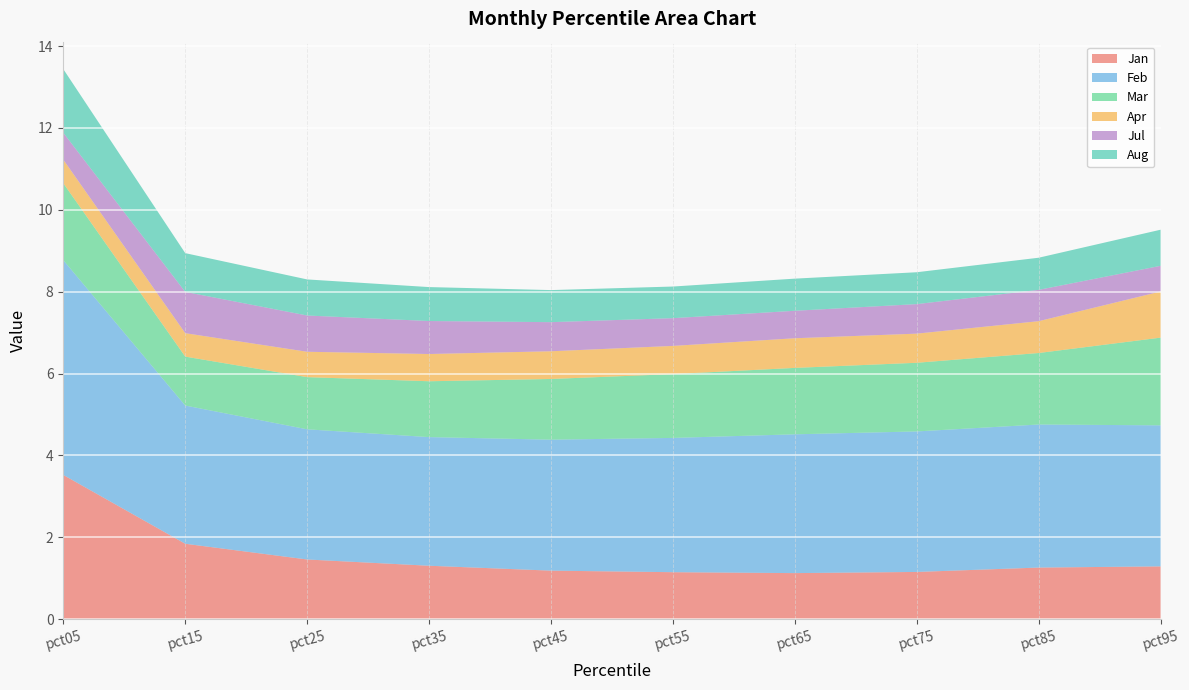

Reading left to right, extract all data points from this chart.

Jan: 3.5	1.8	1.5	1.3	1.2	1.1	1.1	1.2	1.3	1.3
Feb: 5.2	3.4	3.2	3.1	3.2	3.3	3.4	3.4	3.5	3.4
Mar: 1.9	1.2	1.3	1.4	1.5	1.6	1.6	1.7	1.7	2.1
Apr: 0.6	0.6	0.6	0.7	0.7	0.7	0.7	0.7	0.8	1.1
Jul: 0.7	1.0	0.9	0.8	0.7	0.7	0.7	0.7	0.8	0.6
Aug: 1.6	0.9	0.9	0.8	0.8	0.8	0.8	0.8	0.8	0.9